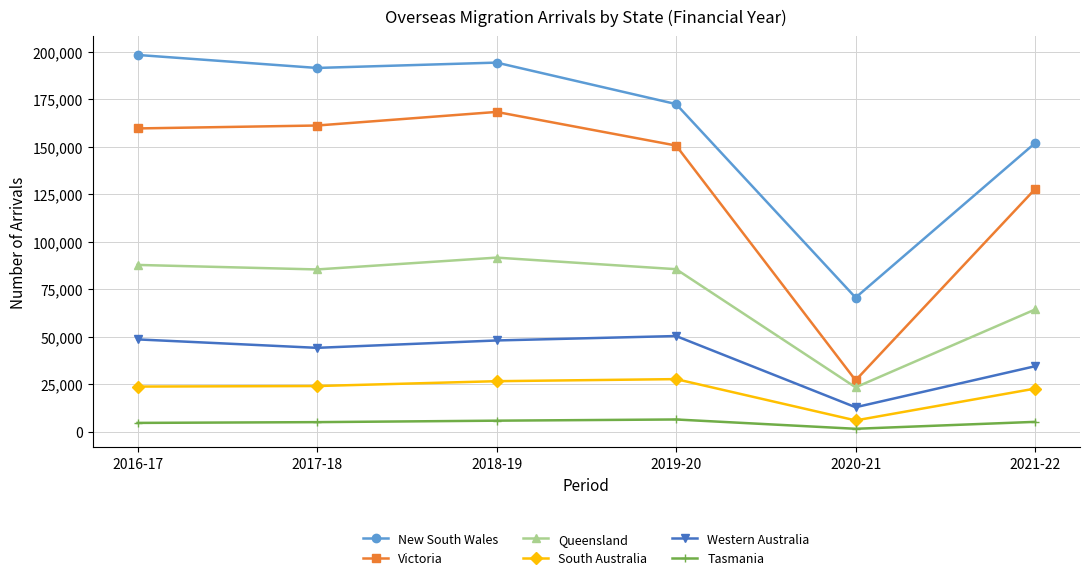

Which category has the lowest value in the New South Wales series?

2020-21